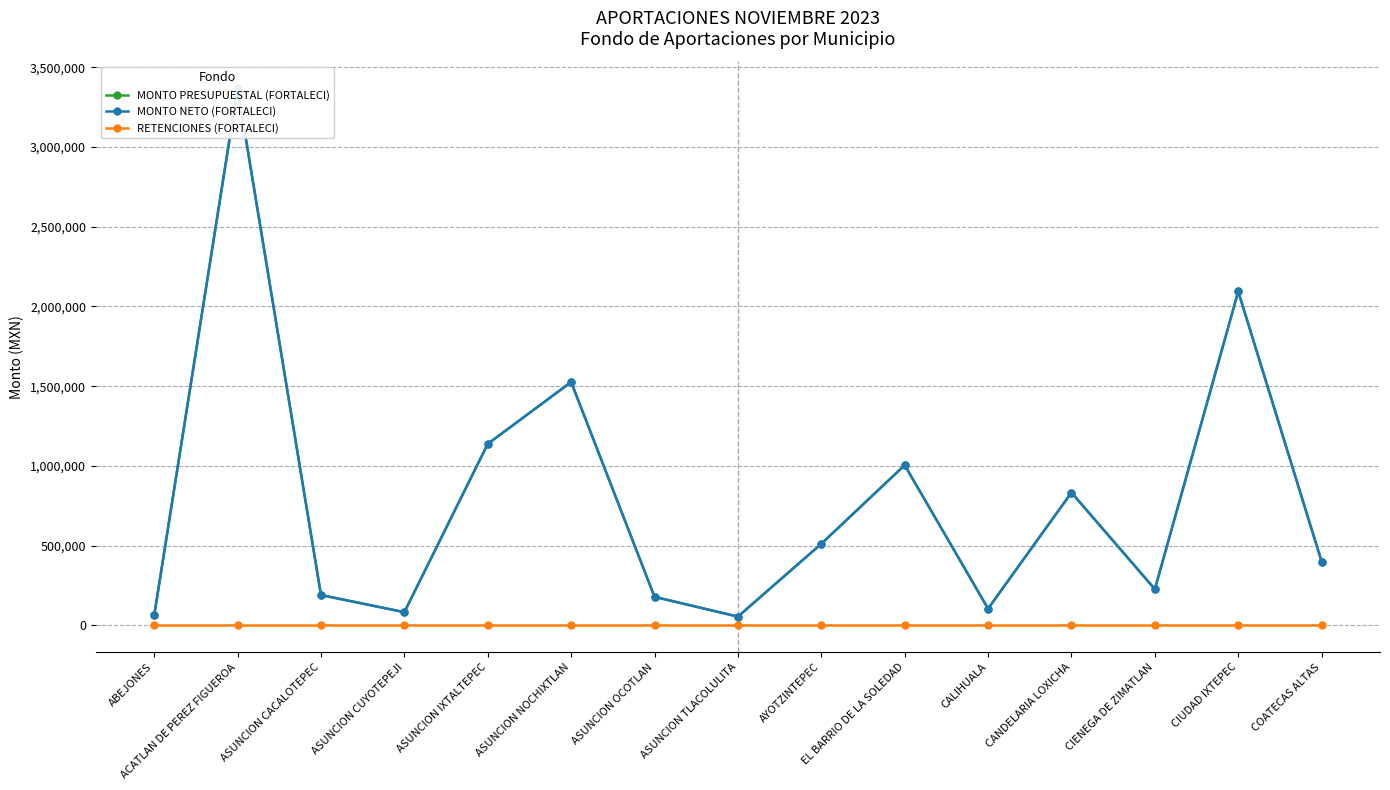

True or false: RETENCIONES (FORTALECI) and MONTO NETO (FORTALECI) cross at least once.

False